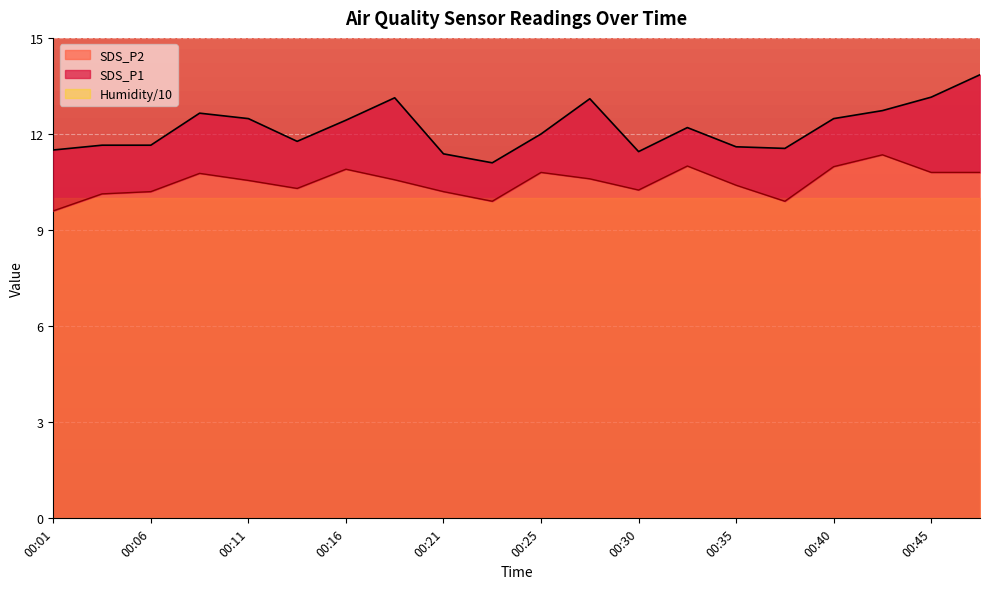

Which series has the largest range (max minus min)?

SDS_P1